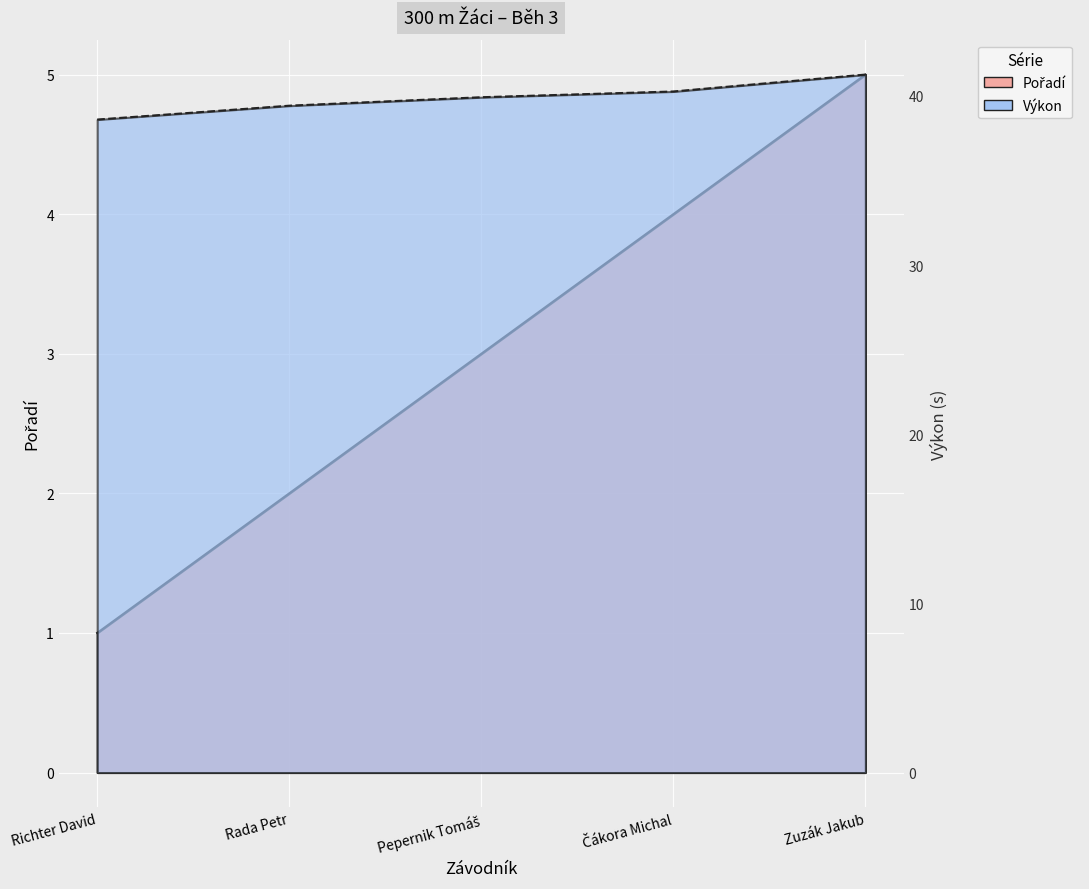

The Pořadí series shows 0.9 at Pepernik Tomáš. True or false?

False